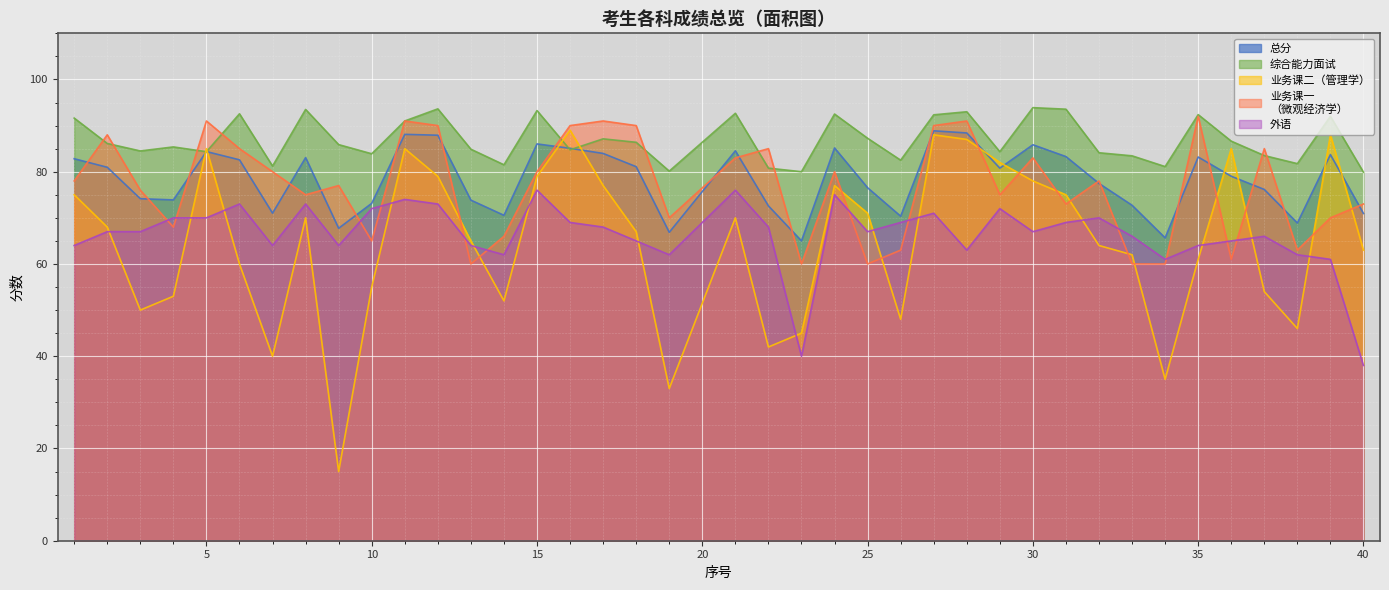

True or false: 外语 and 总分 cross at least once.

False